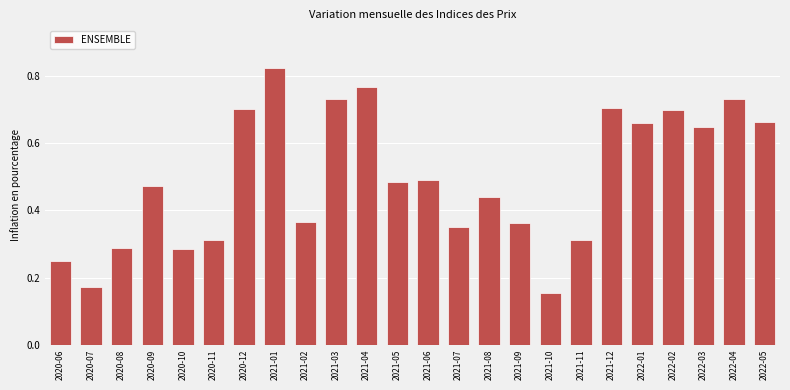

Which label corresponds to the largest value in the chart?

2021-01